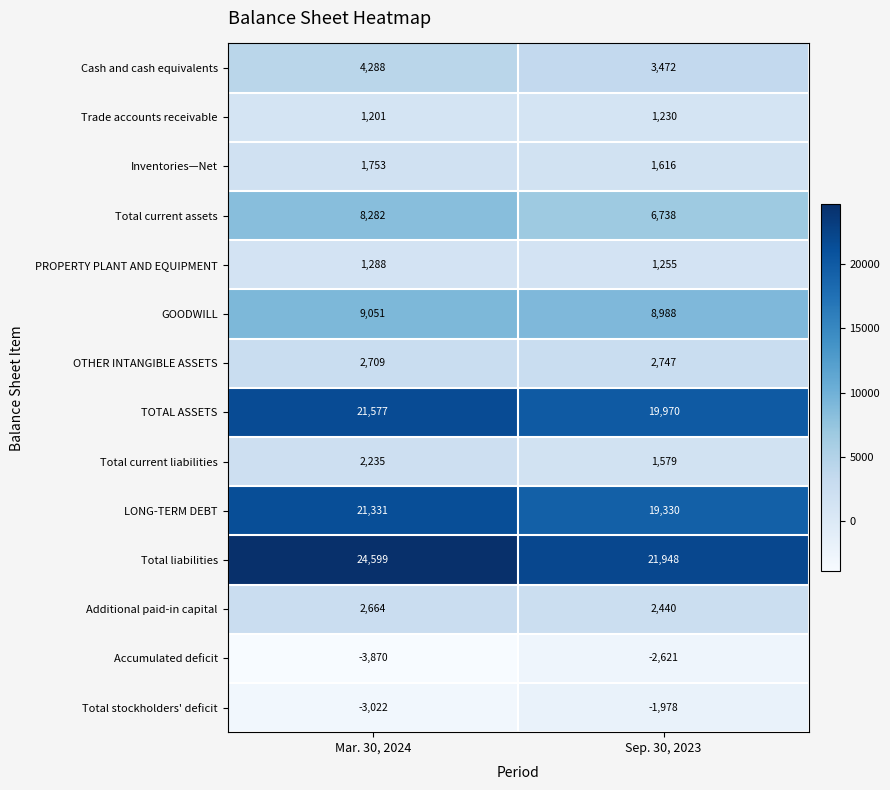

What is the sum of the Cash and cash equivalents values at Sep. 30, 2023 and Mar. 30, 2024?

7760